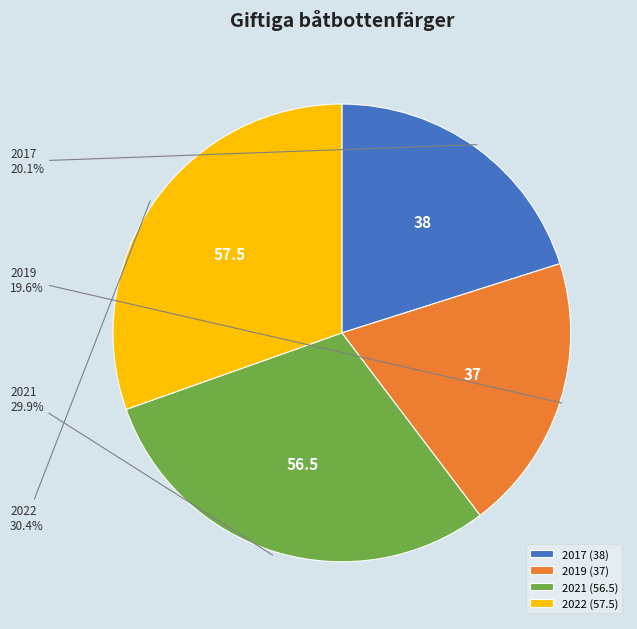

How many slices are in this pie chart?

4